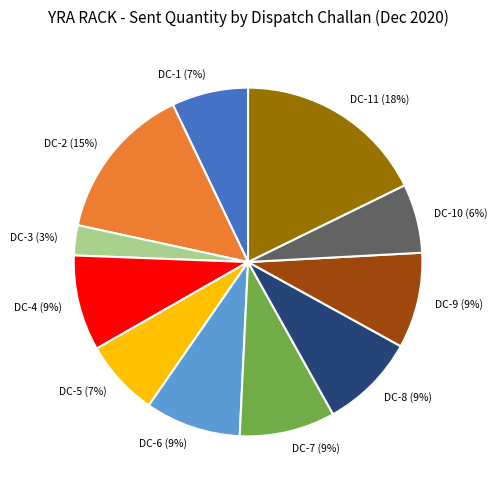

How many slices are in this pie chart?

11